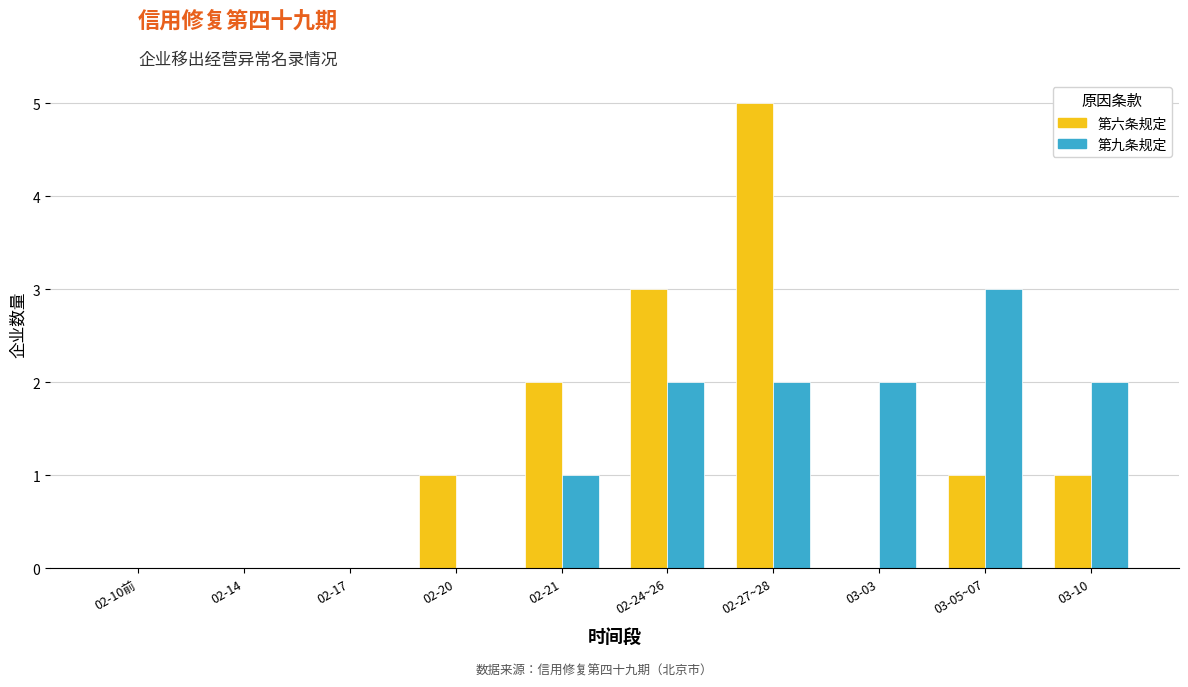

What is the maximum value shown in the chart?

5